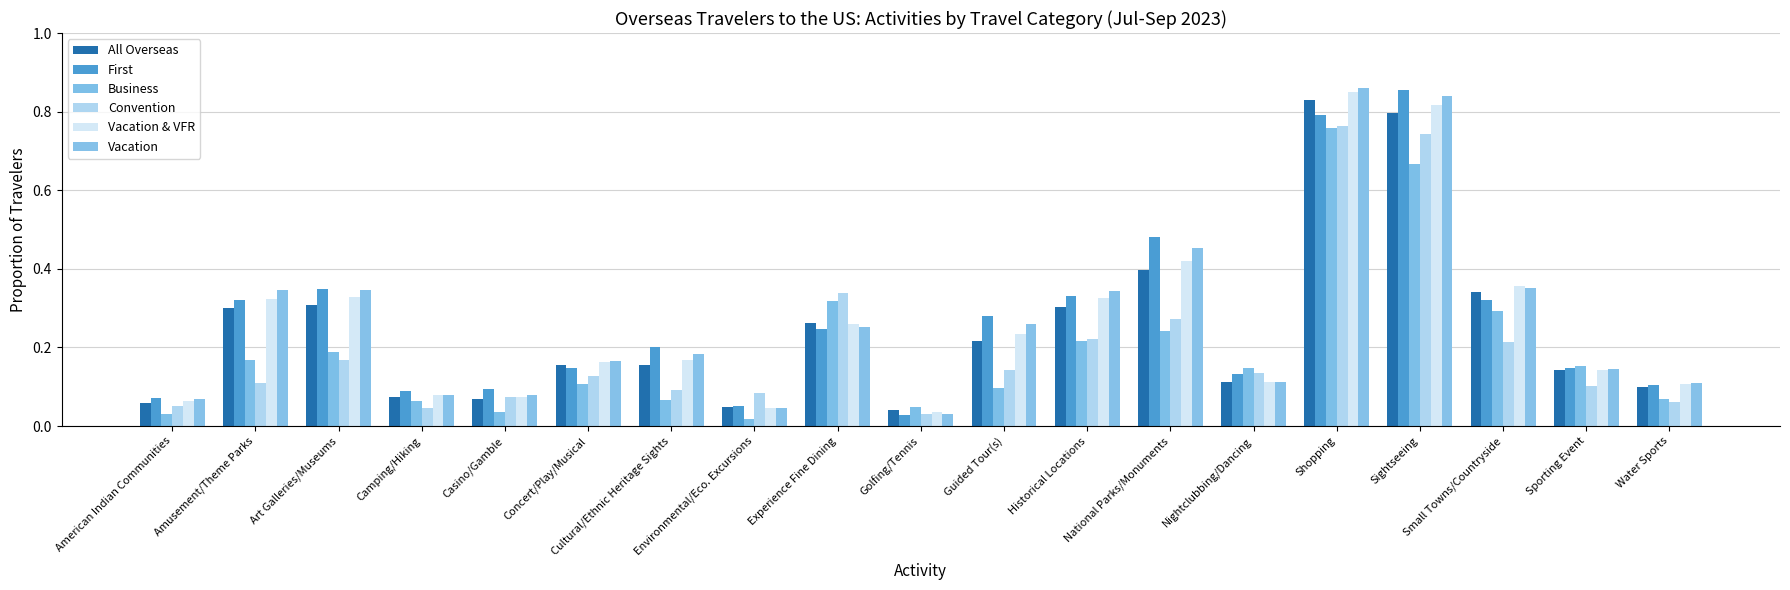

What position from the left is Art Galleries/Museums?

3